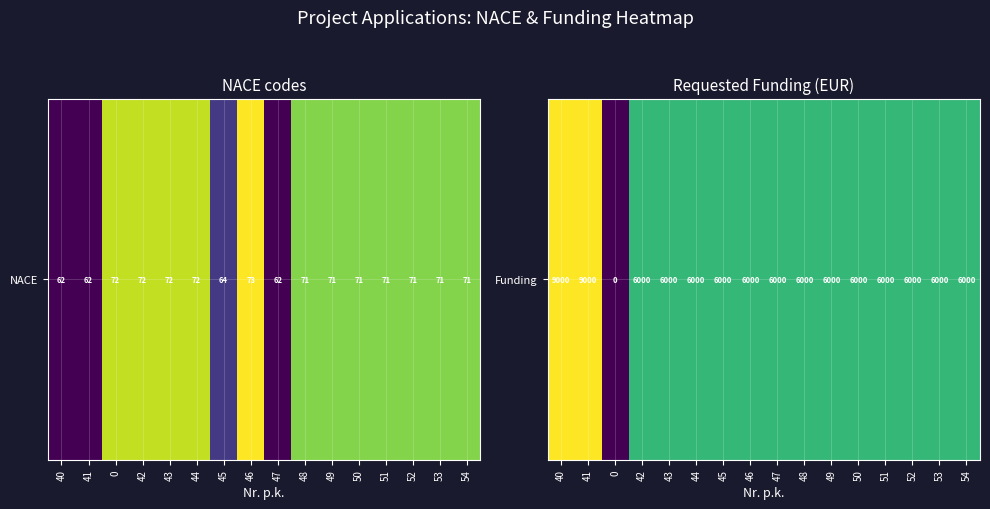

List the labels in order of value, smallest first.

0, 42, 43, 44, 45, 46, 47, 48, 49, 50, 51, 52, 53, 54, 40, 41